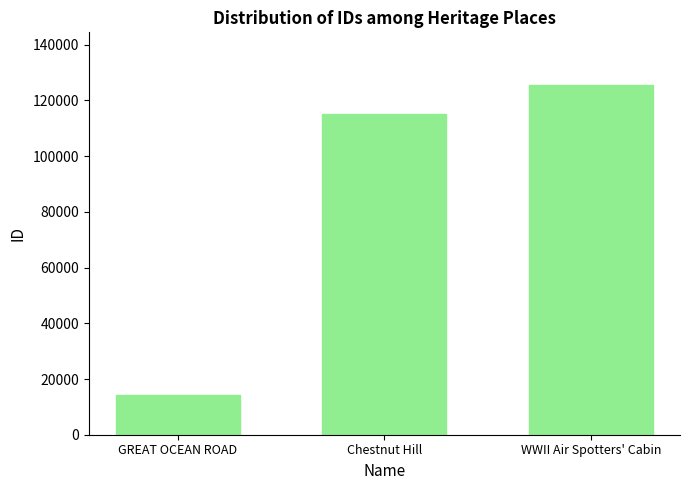

What is the maximum value shown in the chart?

125611